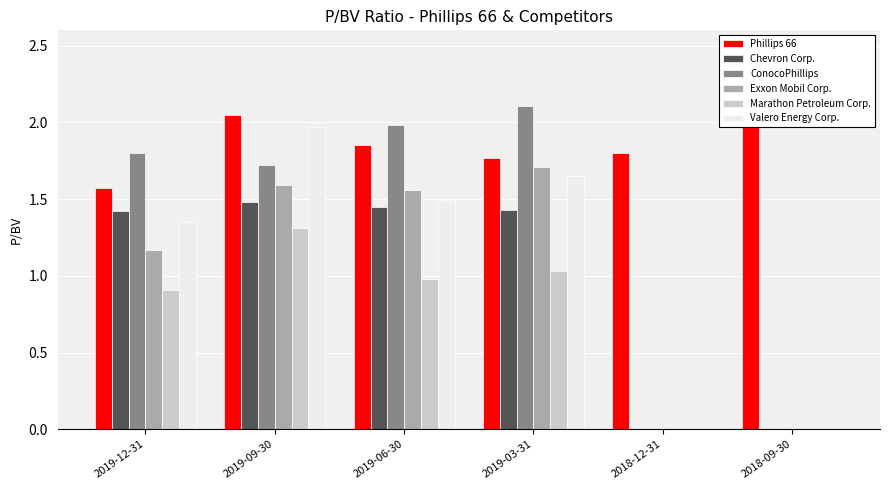

Where is ConocoPhillips nearest to the value 1?

2019-09-30